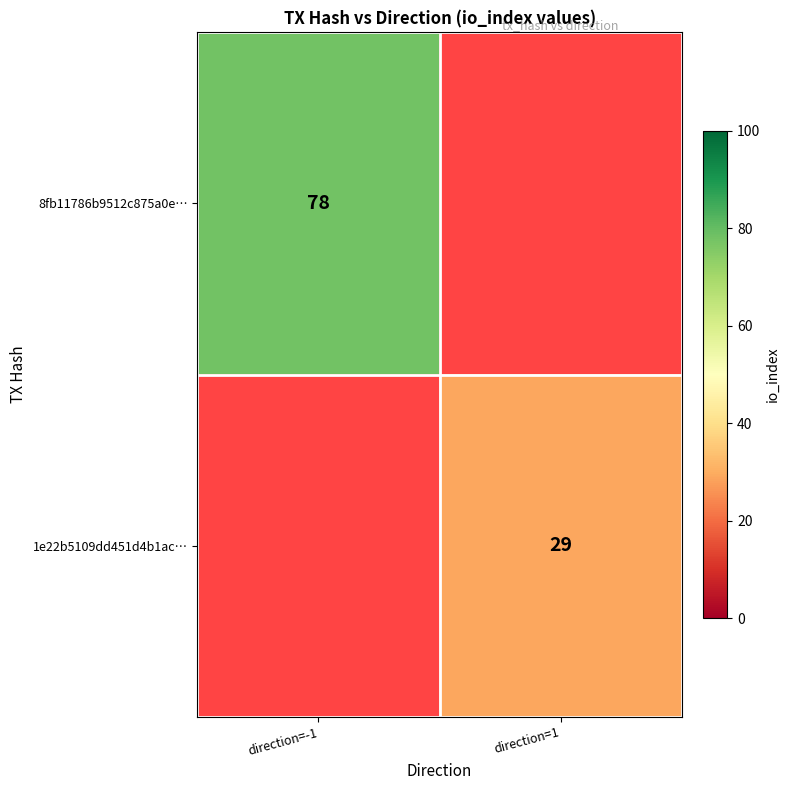

Is it true that 8fb11786b9512c875a0e… equals 78 at direction=-1?

True